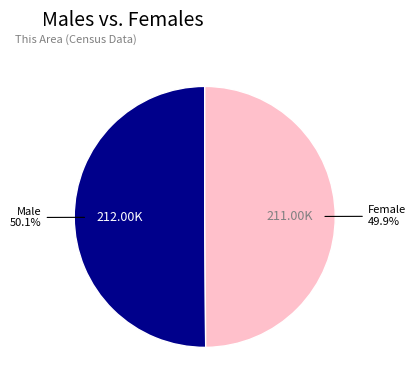

How many slices are in this pie chart?

2